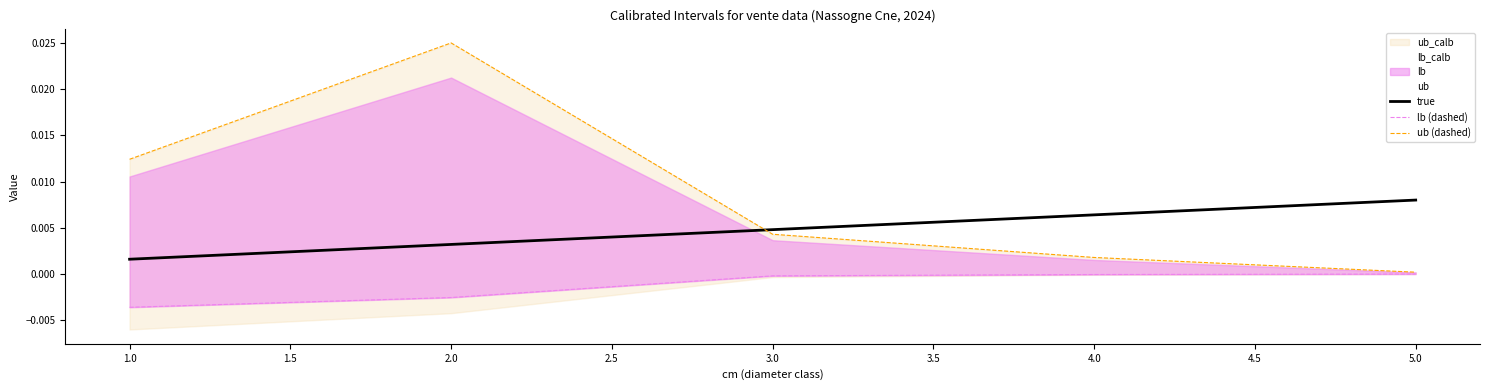

At which label does true reach its minimum?

1.0